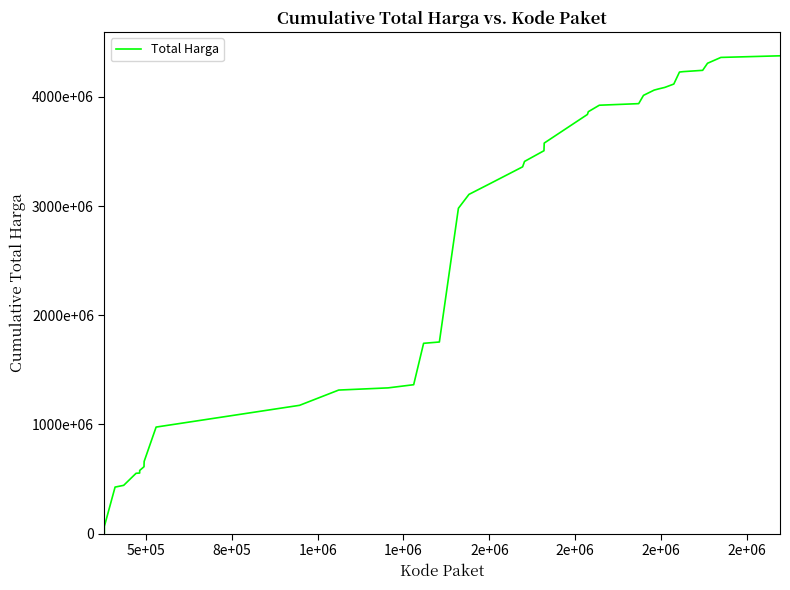

Is this an area chart (filled region under the line)?

No